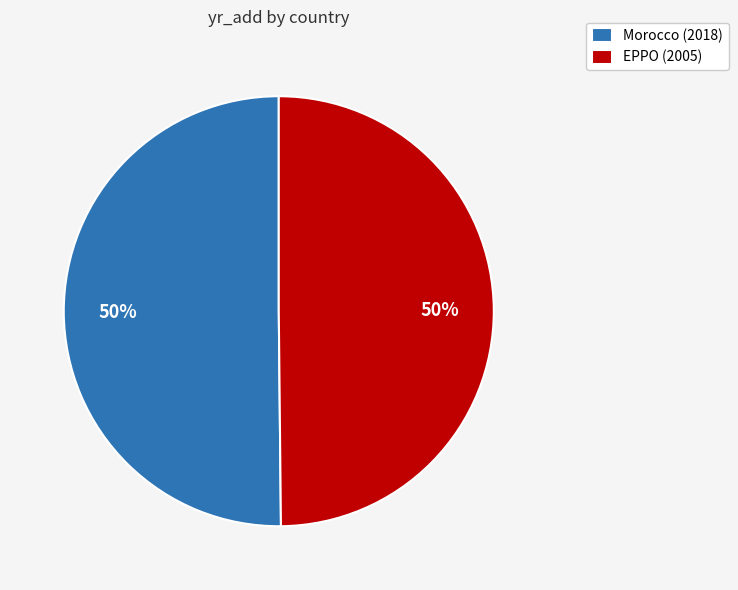

Combined, do Morocco (2018) and EPPO (2005) account for over 50%?

Yes